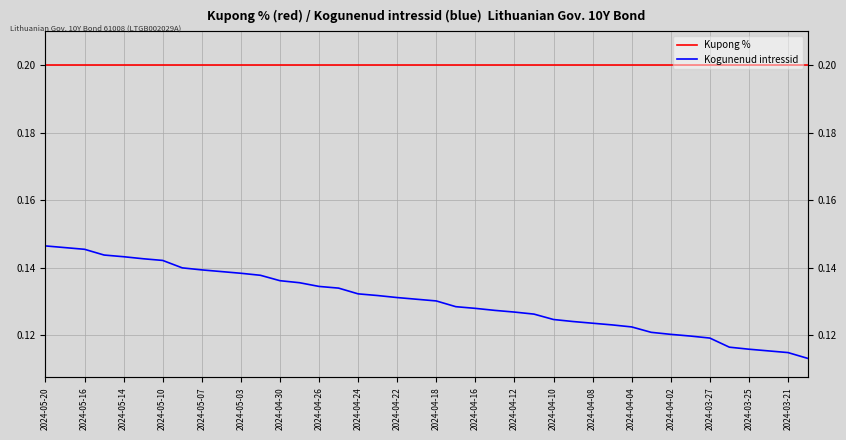

What position from the left is 2024-04-10?

14